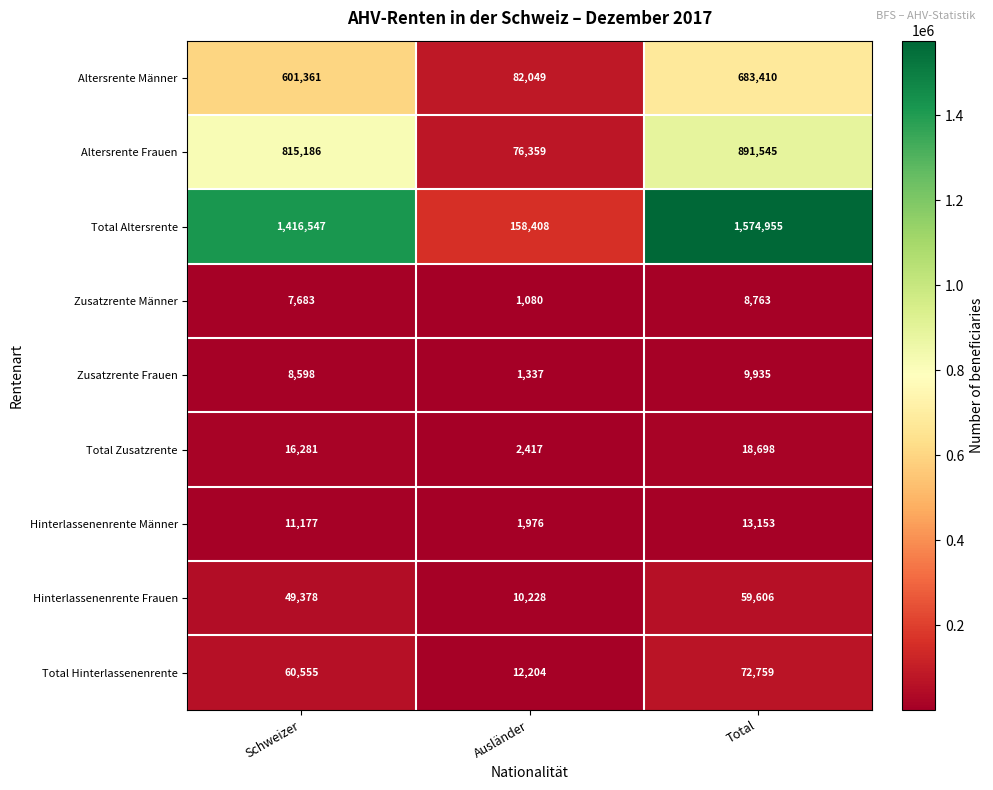

Which series has the widest spread of values?

Total Altersrente